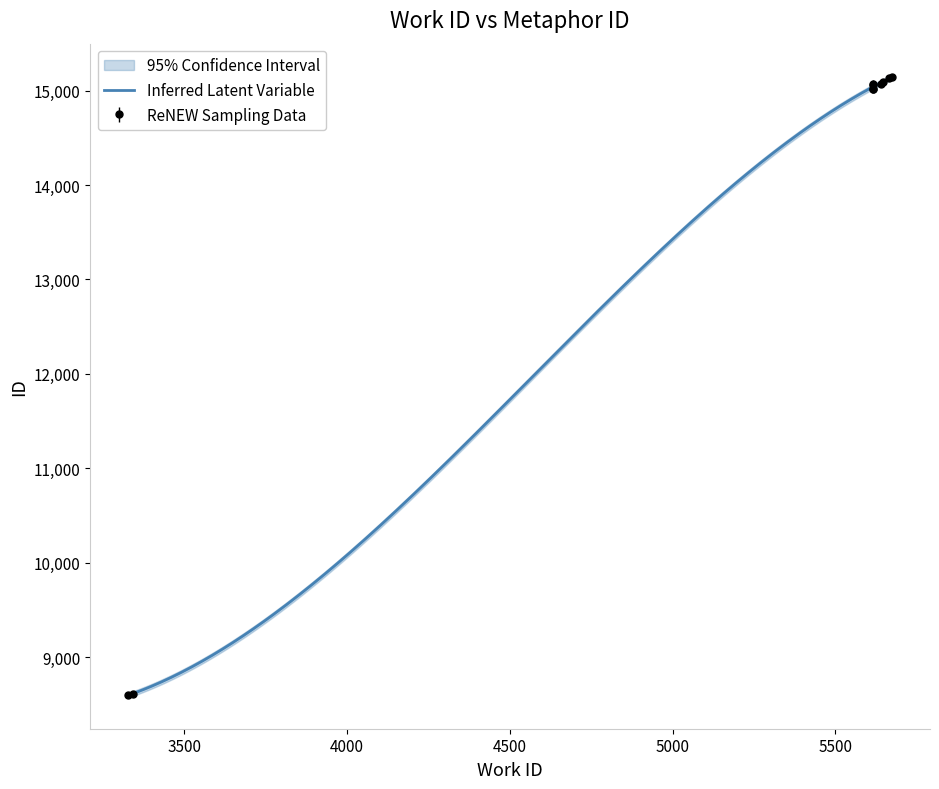

What is the sum of the values at 5614 and 5615?

30086